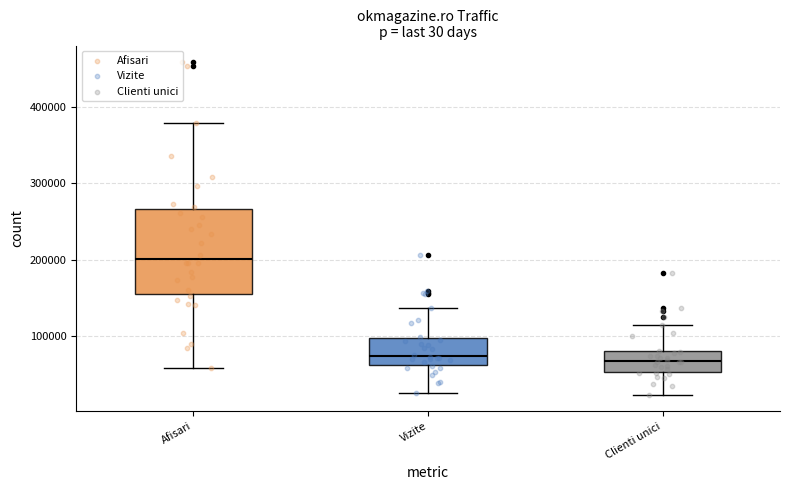

Which box is the tallest, from its lower edge to its upper edge?

Afisari